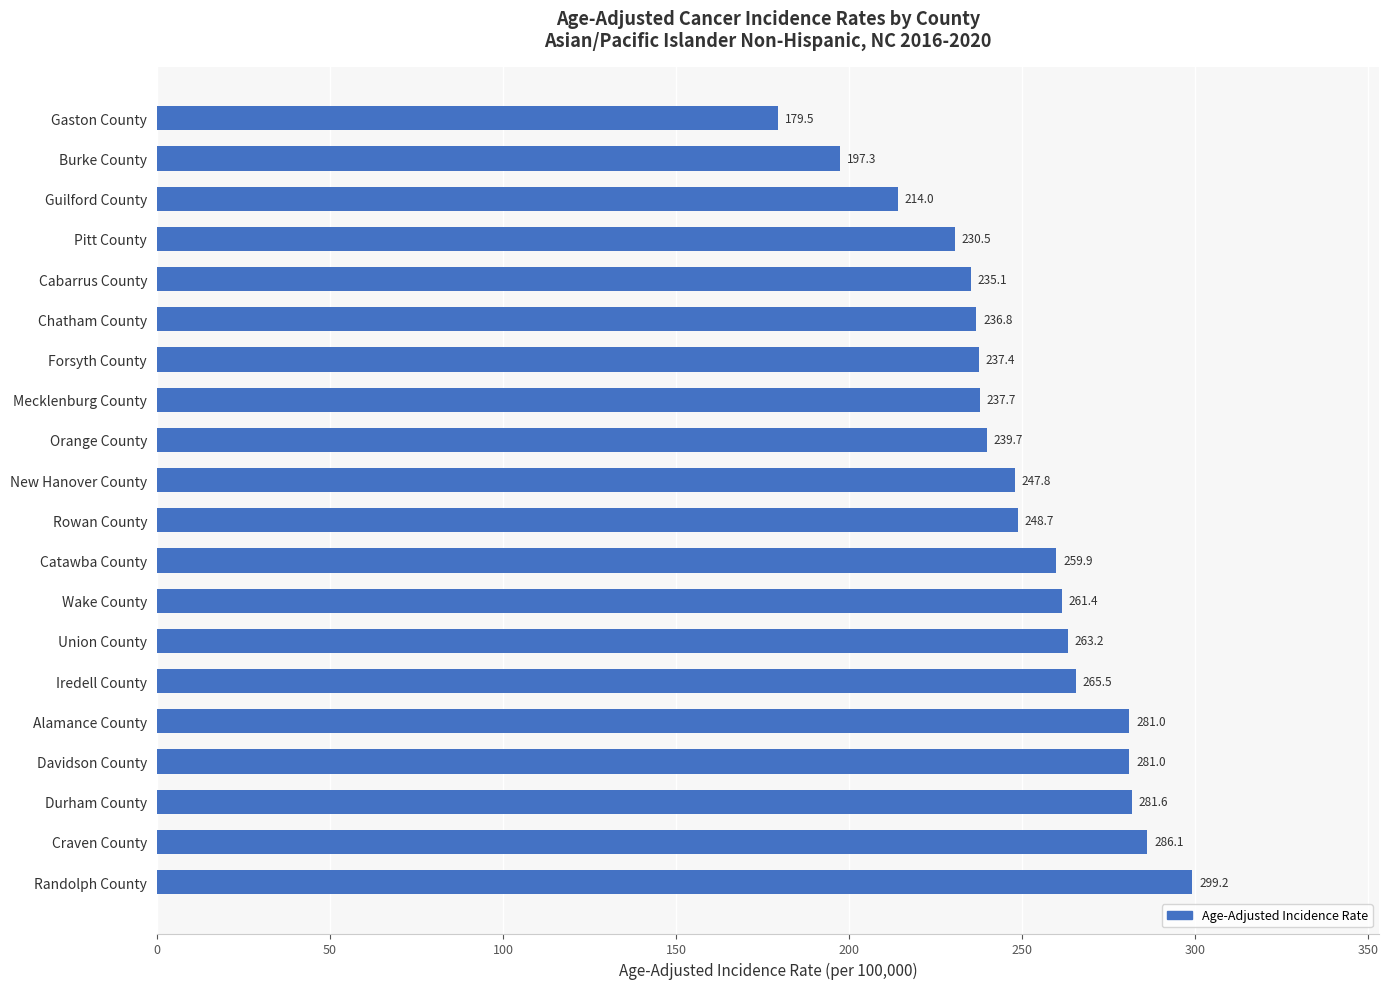

Are the bars grouped side by side (vs. stacked)?

No